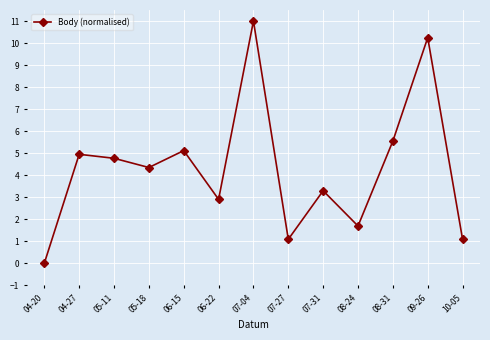

At which label does the data first exceed 4?

04-27